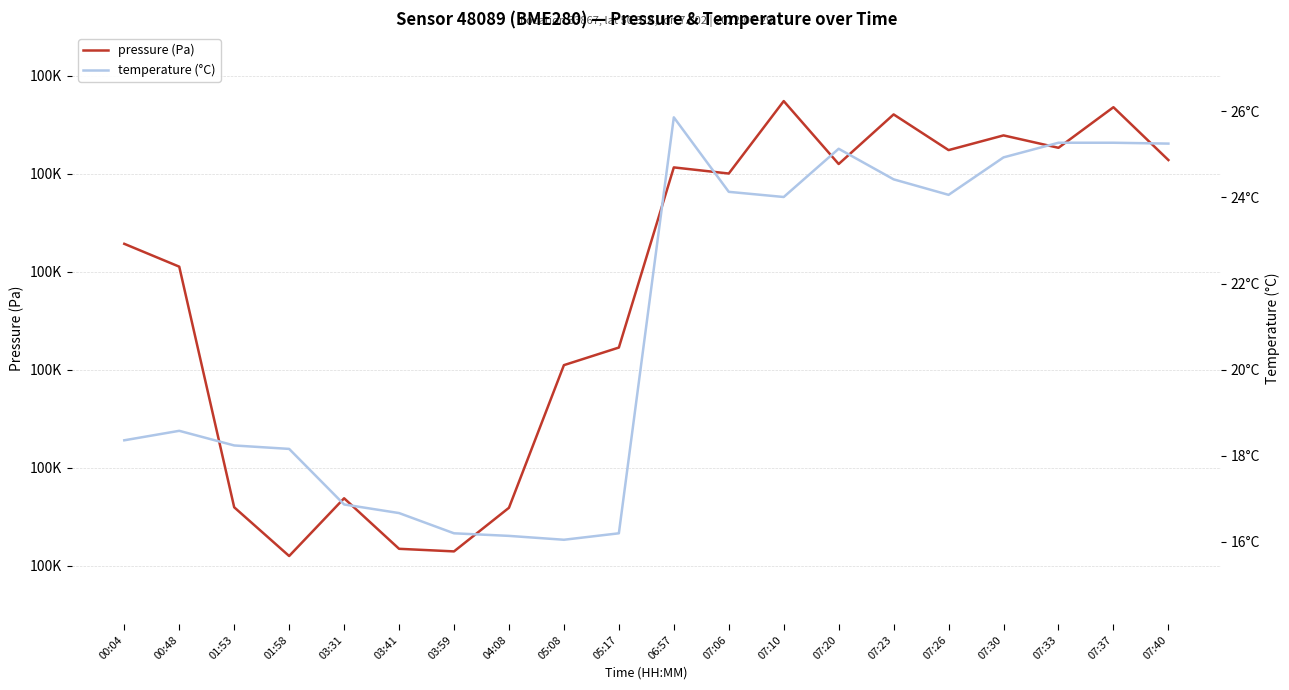

In temperature (°C), how many points are higher than both neighbors (excluding endpoints)?

3